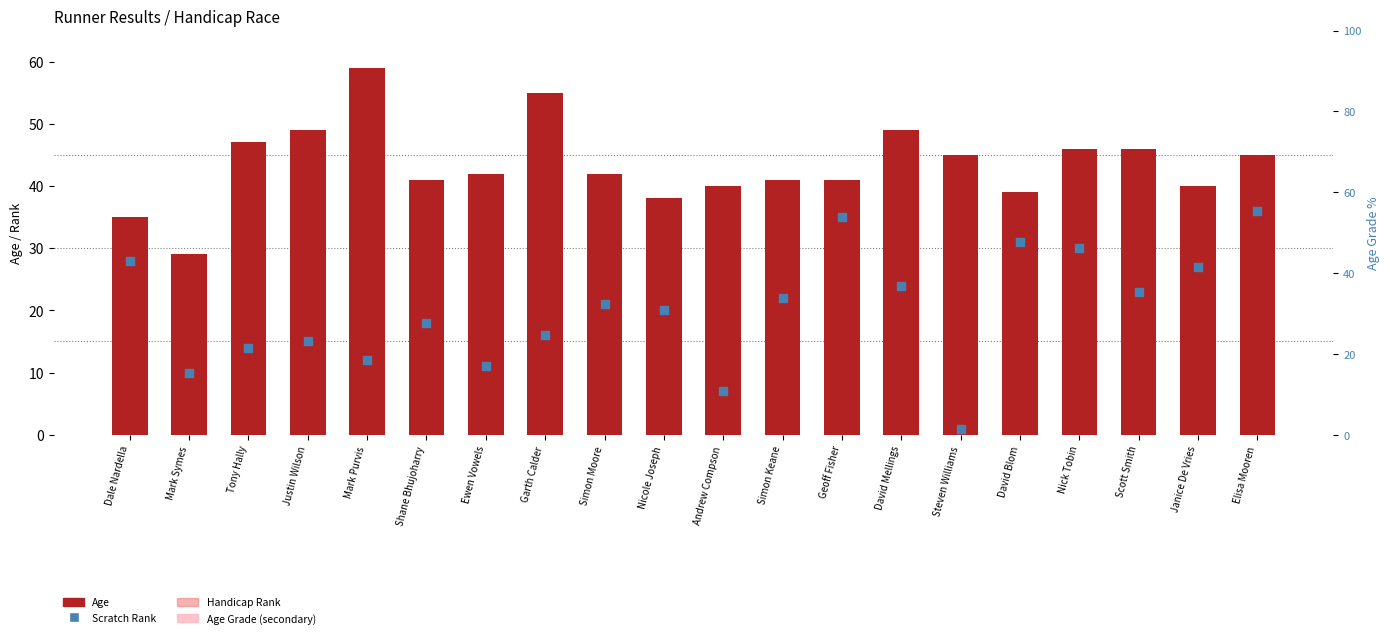

Which series has the largest Y range (max minus min)?

Scratch Rank